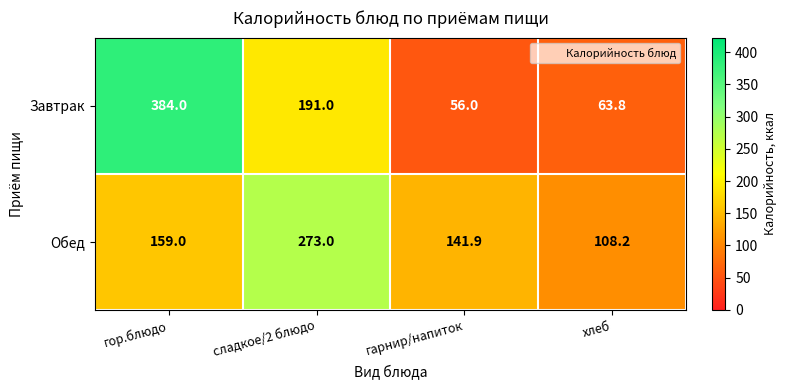

Reading right to left, extract all data points from this chart.

Завтрак: хлеб=63.8	гарнир/напиток=56.0	сладкое/2 блюдо=191.0	гор.блюдо=384.0
Обед: хлеб=108.2	гарнир/напиток=141.9	сладкое/2 блюдо=273.0	гор.блюдо=159.0